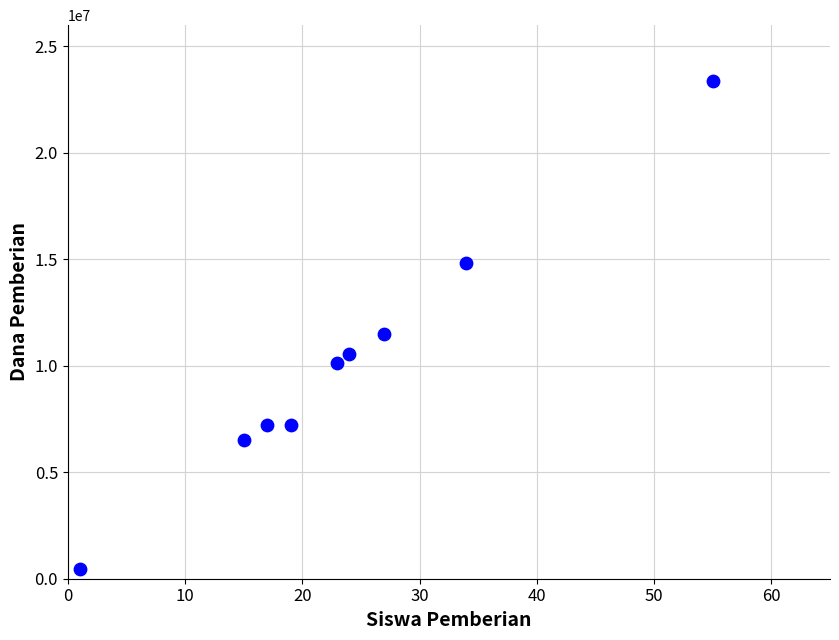

What is the average Y value?

10200000